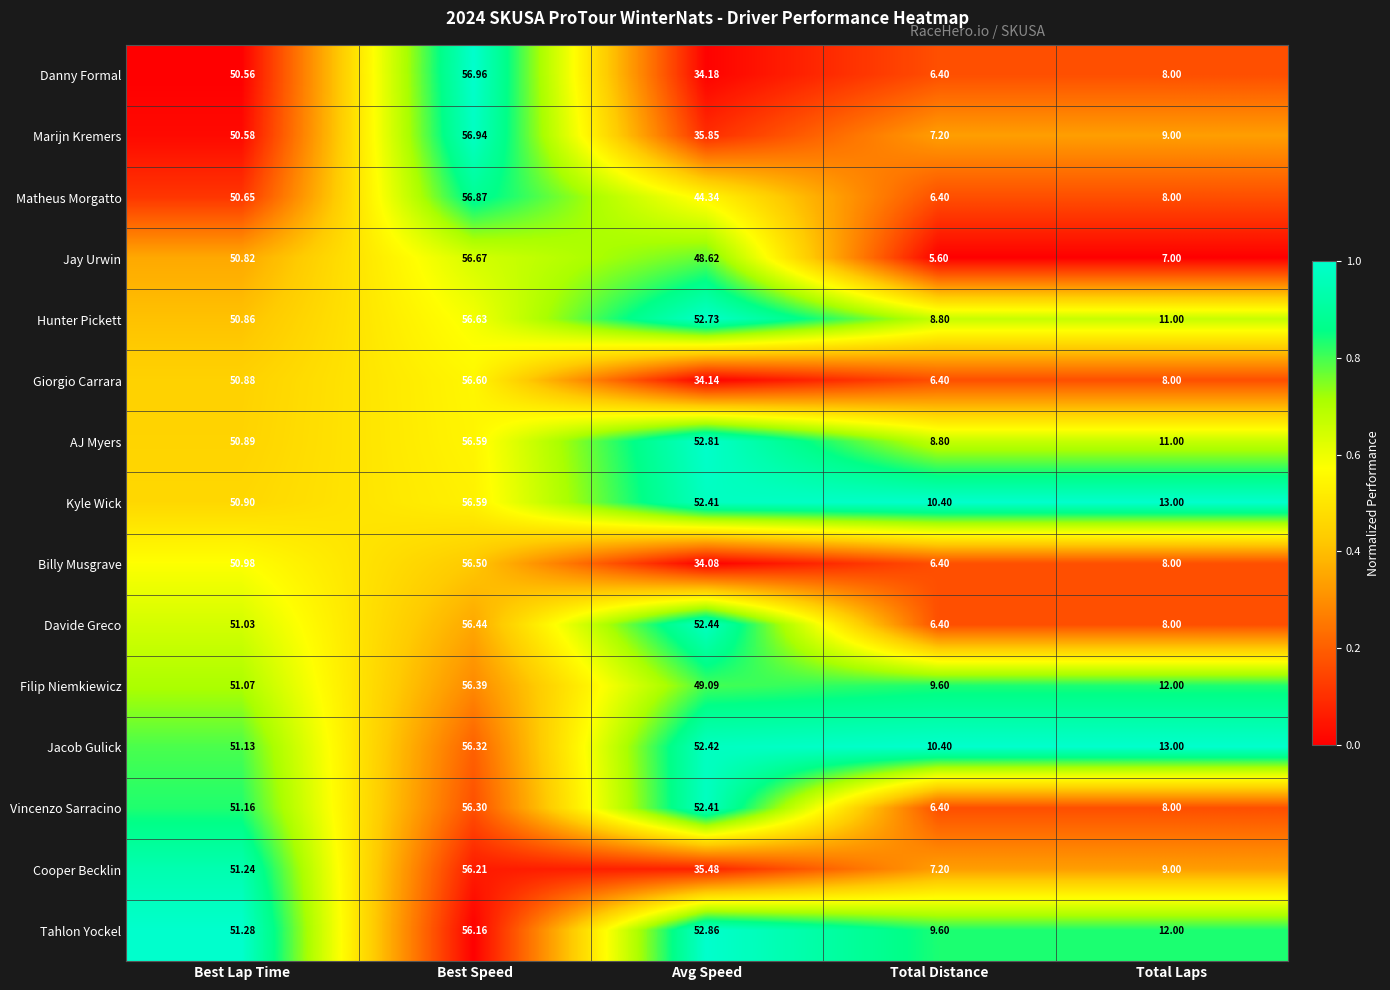

Which series changed the most between Best Speed and Total Distance?

Jay Urwin